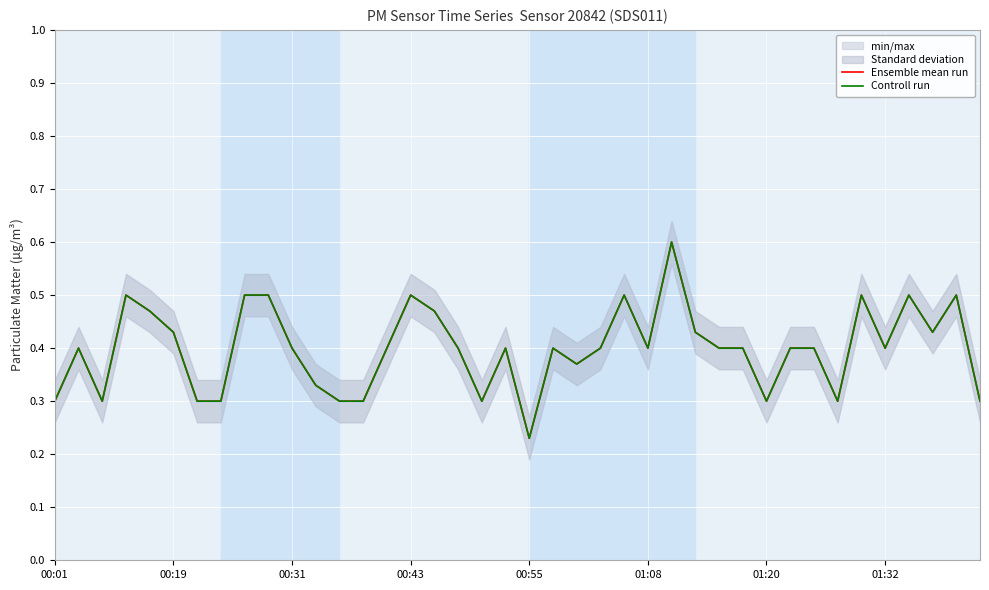

True or false: Ensemble mean run has more than 1 interior local peaks.

True